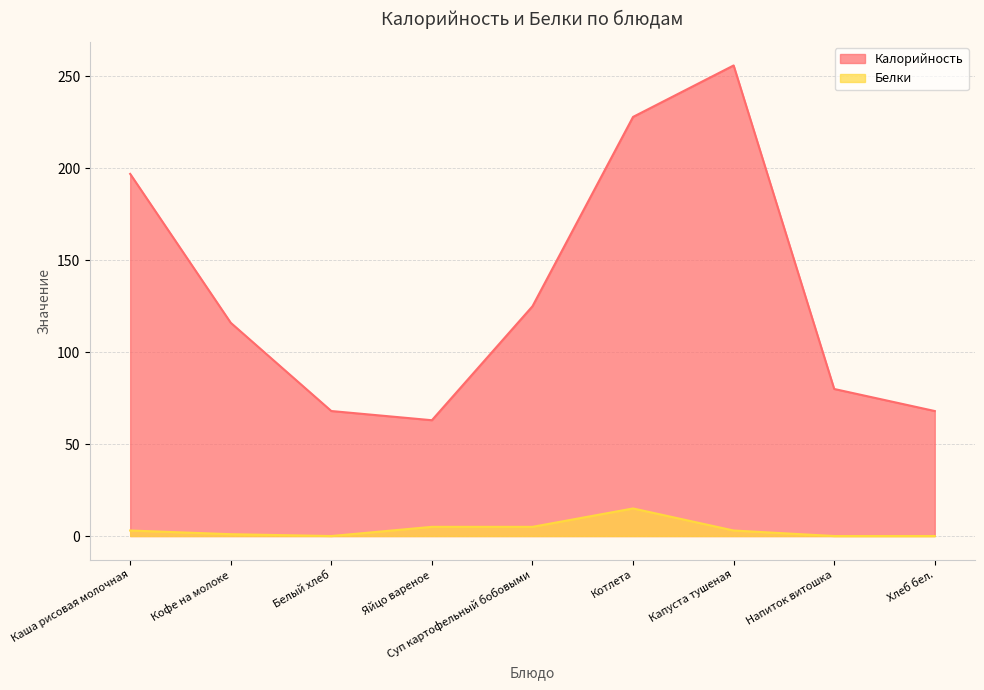

True or false: Калорийность has a value of 184 at Суп картофельный бобовыми.

False